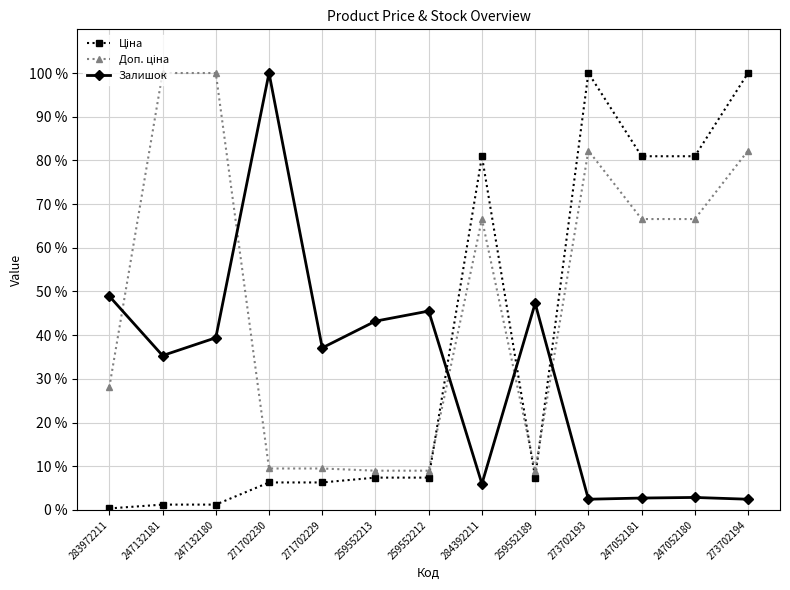

Where is the first local minimum for Залишок?

247132181